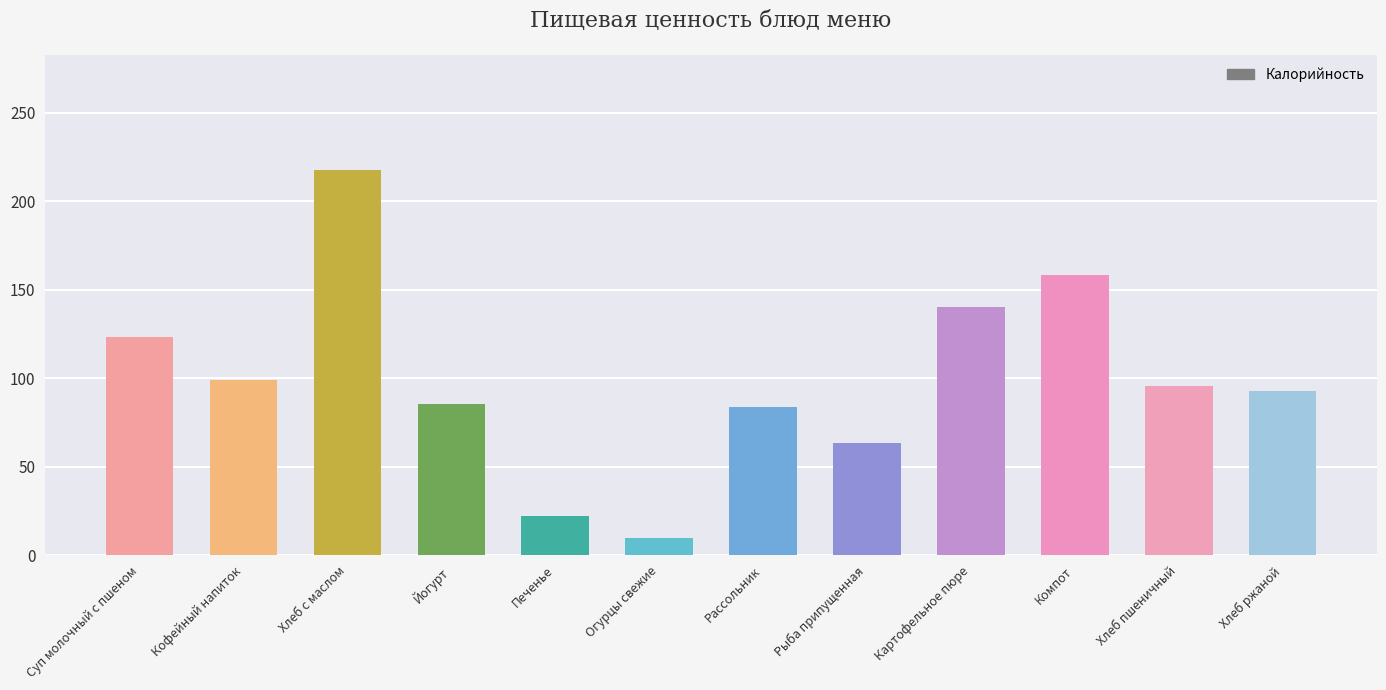

What is the difference between the values at Картофельное пюре and Йогурт?

54.8